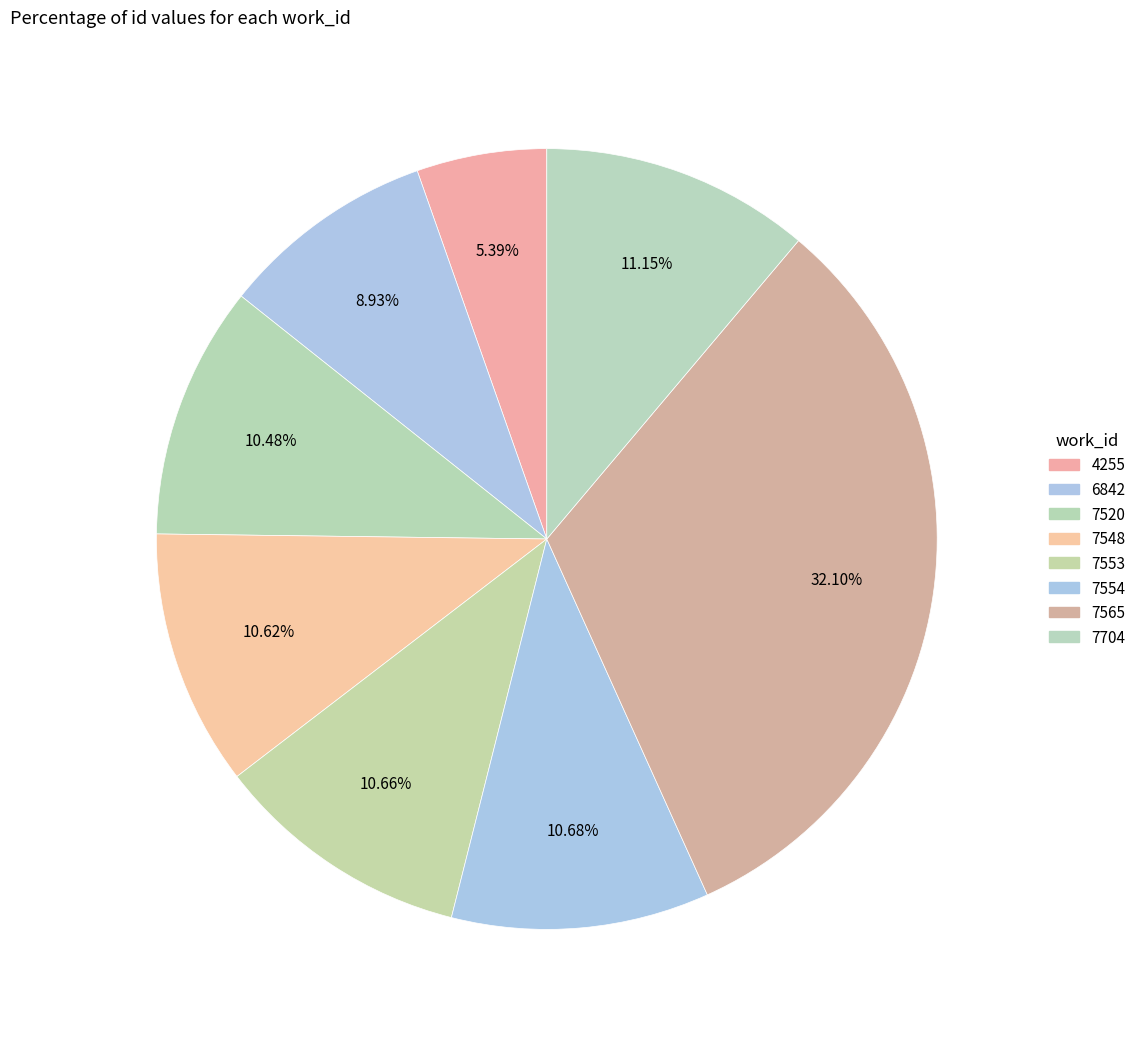

Count the number of slices in the pie.

8